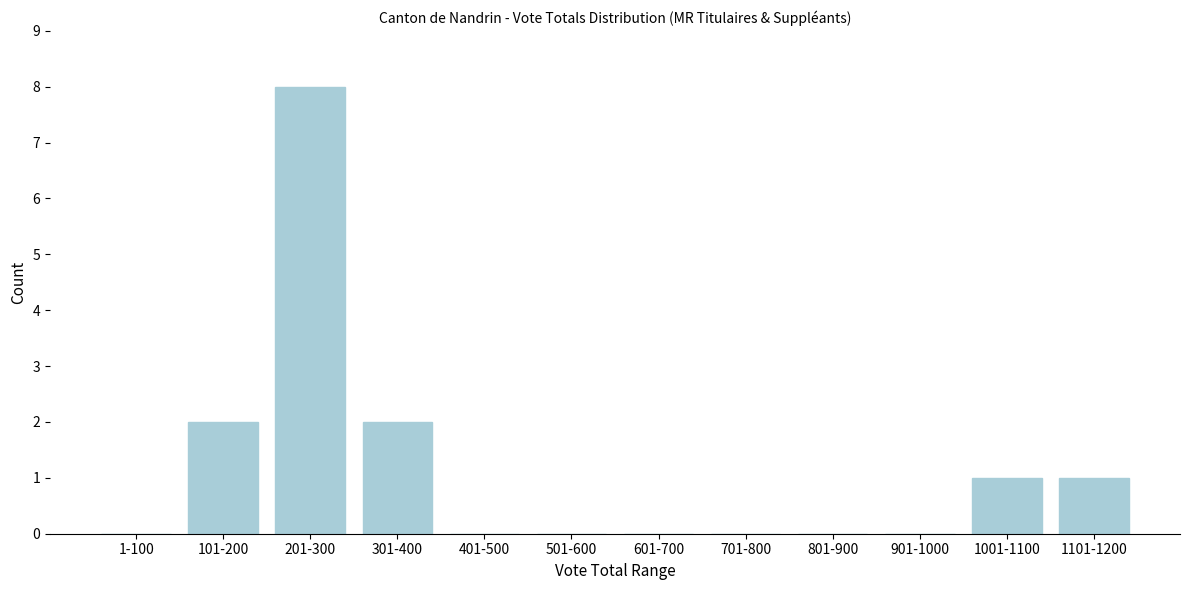

Reading left to right, what are all the values shown in this chart?

1-100=0	101-200=2	201-300=8	301-400=2	401-500=0	501-600=0	601-700=0	701-800=0	801-900=0	901-1000=0	1001-1100=1	1101-1200=1